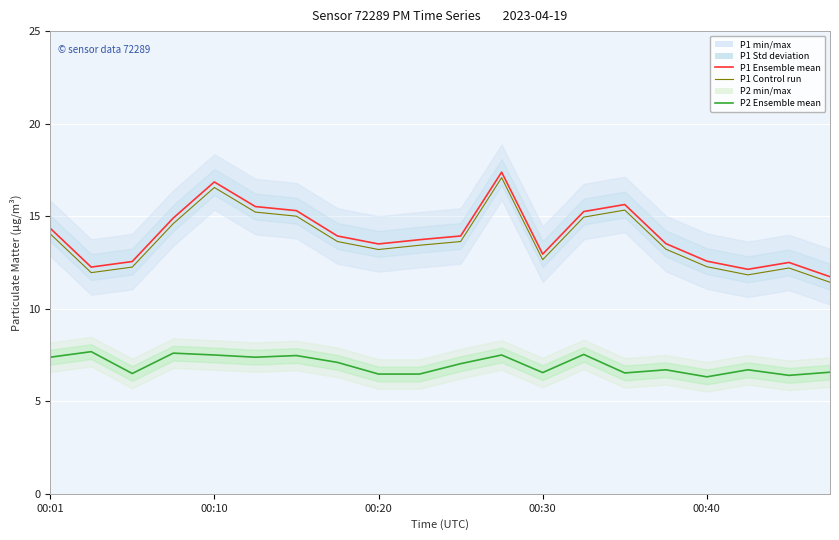

True or false: P2 Ensemble mean and P1 Ensemble mean intersect in this chart.

False